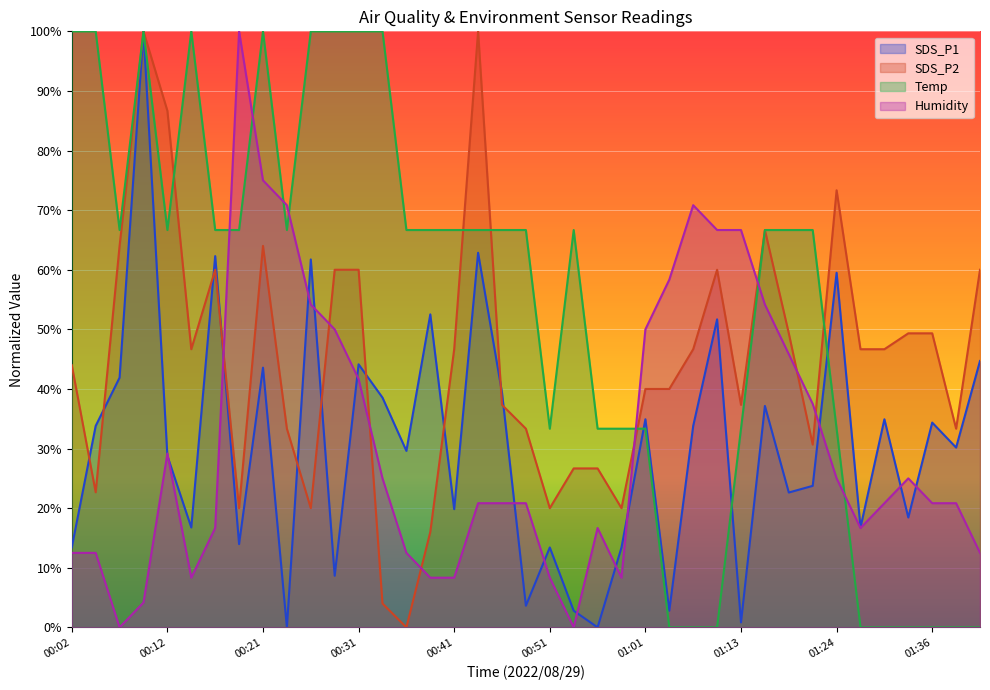

Reading left to right, list all the values displayed in this chart.

SDS_P1: 13.4	33.8	41.9	100.0	28.8	16.8	62.3	14.0	43.6	0.0	61.7	8.7	44.1	38.5	29.6	52.5	19.8	62.8	39.4	3.6	13.4	2.8	0.0	13.4	34.9	2.8	33.8	51.7	0.8	37.2	22.6	23.7	59.5	16.8	34.9	18.4	34.4	30.2	44.7
SDS_P2: 44.0	22.7	64.0	100.0	86.7	46.7	60.0	20.0	64.0	33.3	20.0	60.0	60.0	4.0	0.0	16.0	46.7	100.0	37.3	33.3	20.0	26.7	26.7	20.0	40.0	40.0	46.7	60.0	37.3	66.7	49.3	30.7	73.3	46.7	46.7	49.3	49.3	33.3	60.0
Temp: 100.0	100.0	66.7	100.0	66.7	100.0	66.7	66.7	100.0	66.7	100.0	100.0	100.0	100.0	66.7	66.7	66.7	66.7	66.7	66.7	33.3	66.7	33.3	33.3	33.3	0.0	0.0	0.0	33.3	66.7	66.7	66.7	33.3	0.0	0.0	0.0	0.0	0.0	0.0
Humidity: 12.5	12.5	0.0	4.2	29.2	8.3	16.7	100.0	75.0	70.8	54.2	50.0	41.7	25.0	12.5	8.3	8.3	20.8	20.8	20.8	8.3	0.0	16.7	8.3	50.0	58.3	70.8	66.7	66.7	54.2	45.8	37.5	25.0	16.7	20.8	25.0	20.8	20.8	12.5